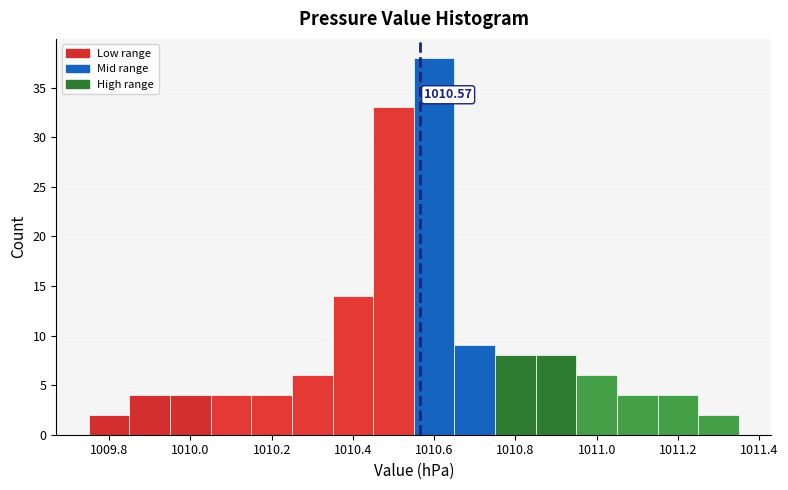

Over which range of the x-axis is the bar tallest?

1010.55 to 1010.65